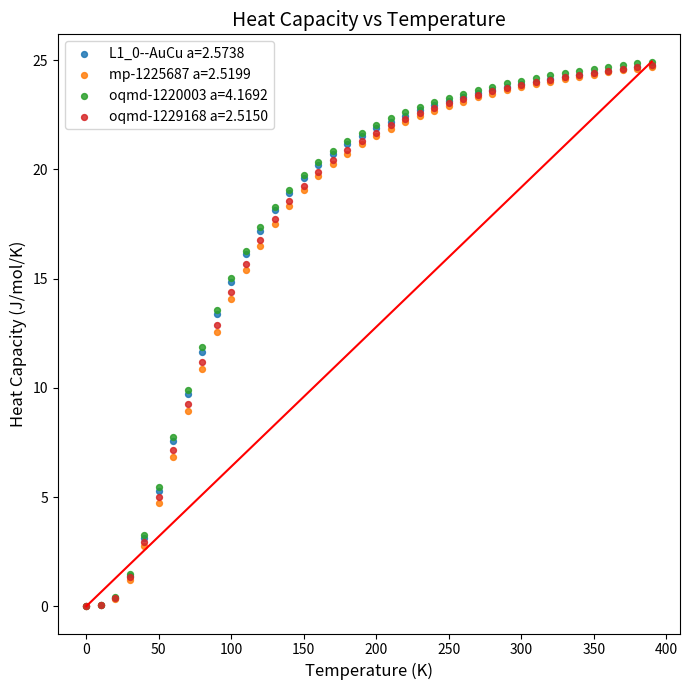

Which series has the largest Y range (max minus min)?

oqmd-1220003 a=4.1692